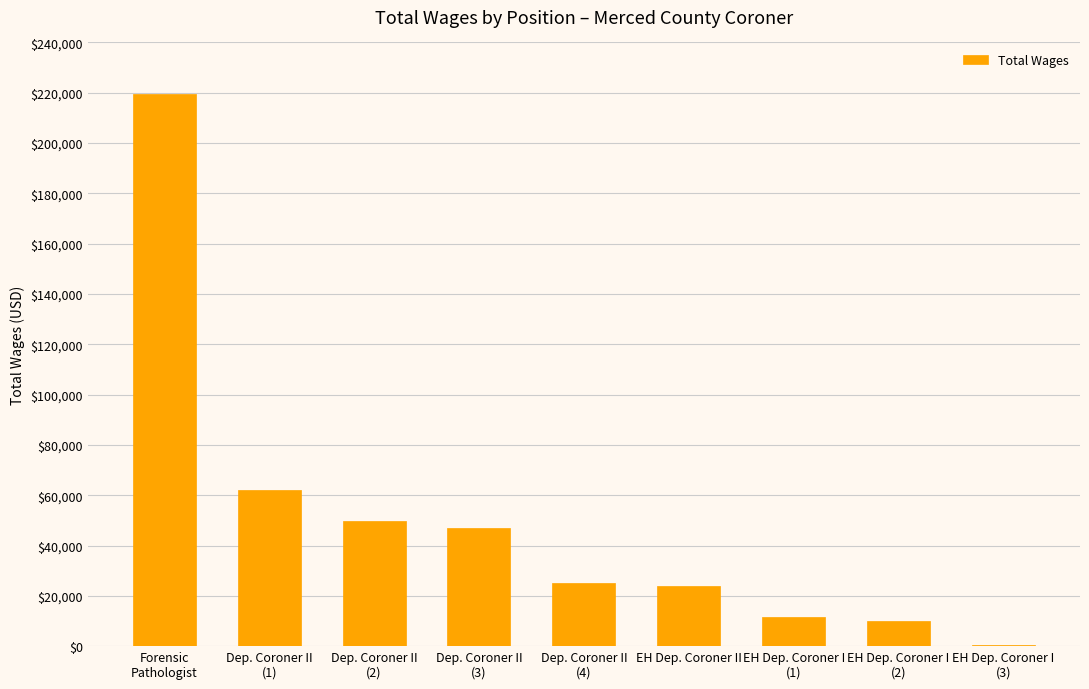

What is the maximum value shown in the chart?

219412